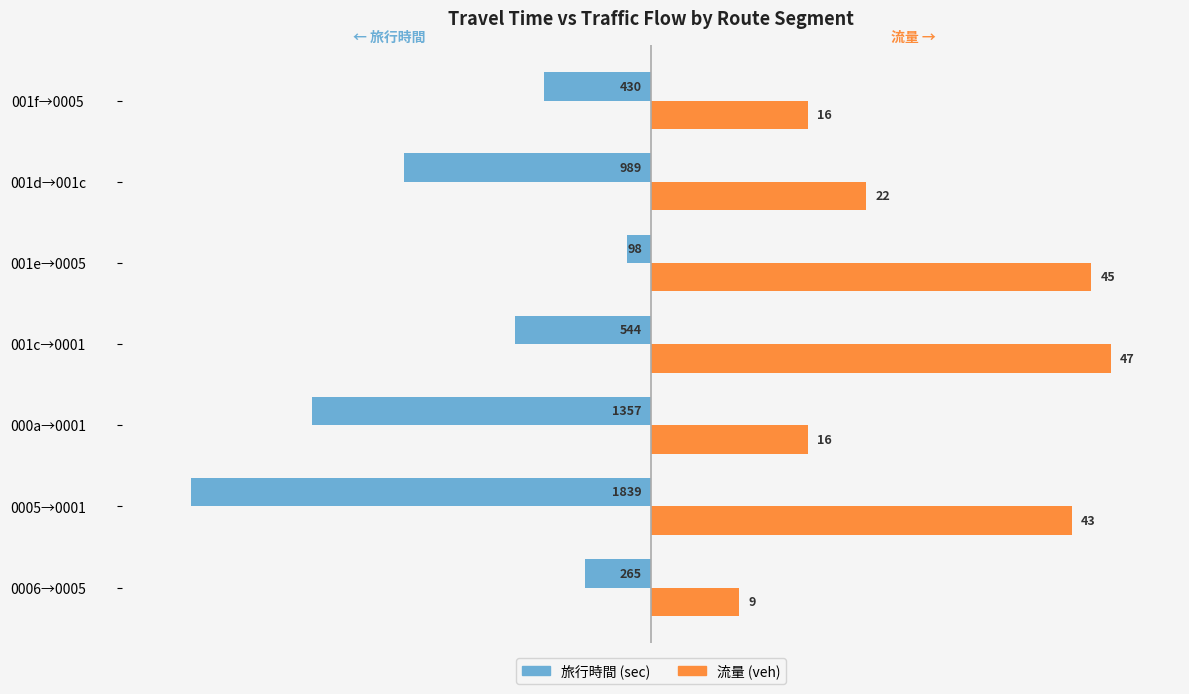

What are all the series names shown in the legend?

旅行時間 (sec), 流量 (veh)